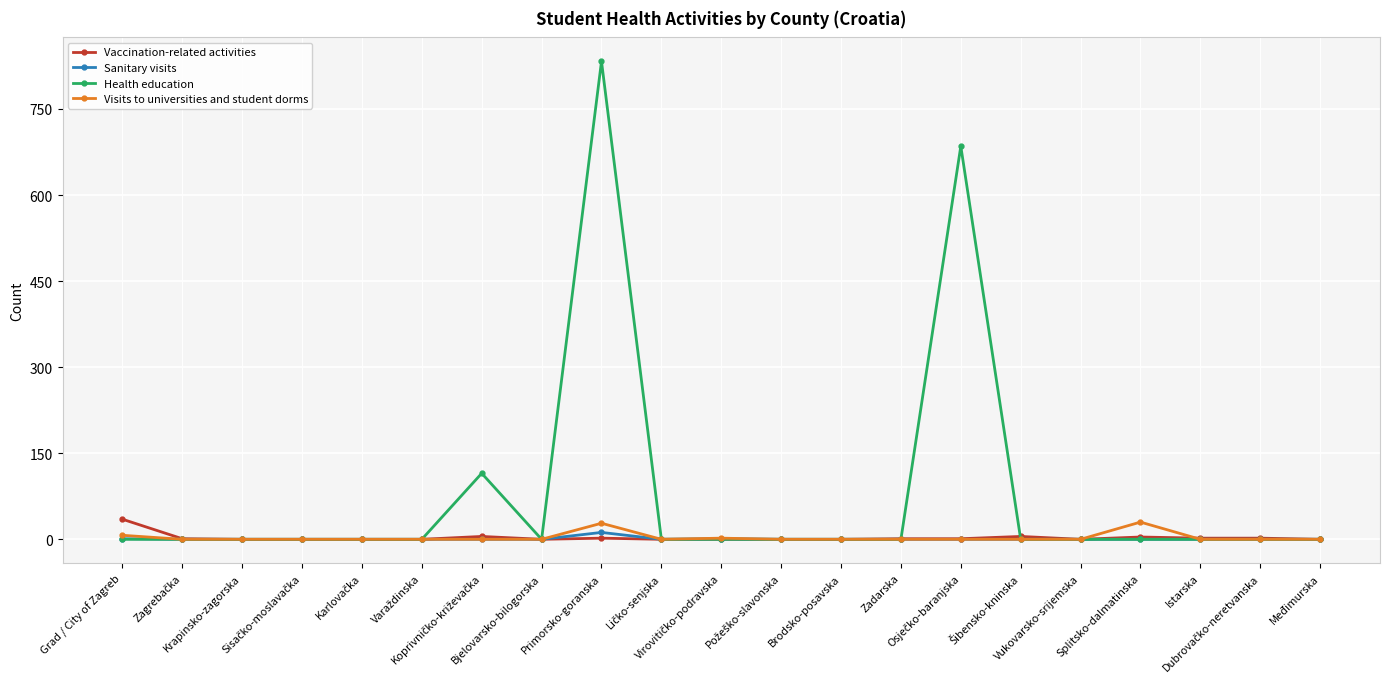

What is the maximum value for Health education?

833